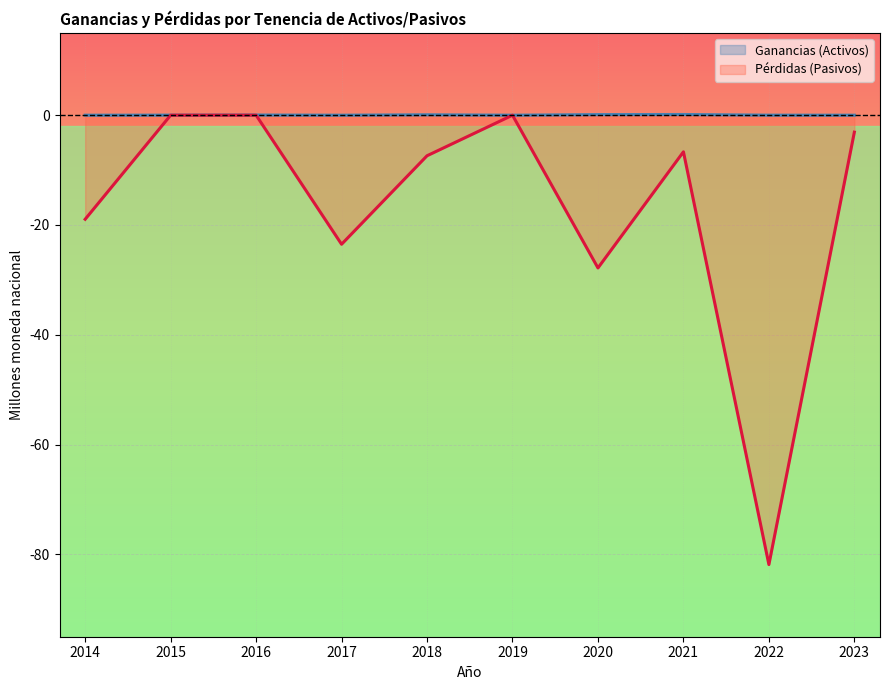

At 2022, list the series in order from largest to smallest.

Ganancias (Activos), Pérdidas (Pasivos)